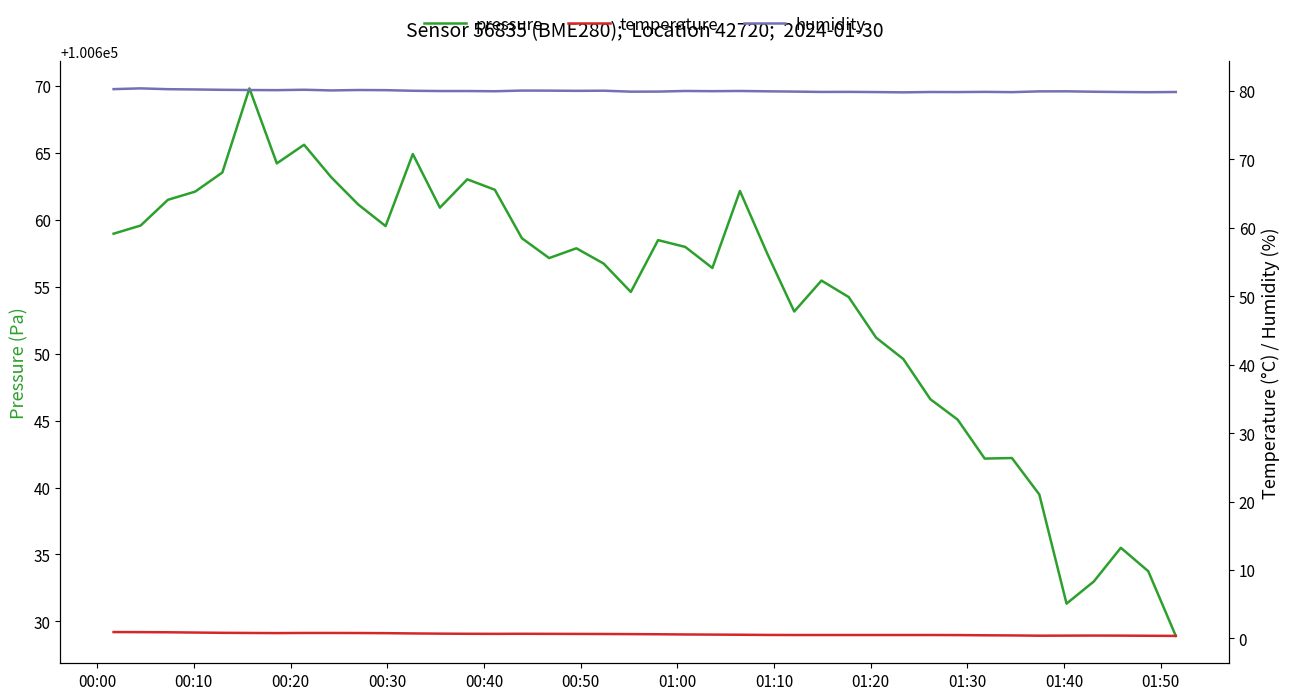

At how many categories does at least one series exceed 86800?

40